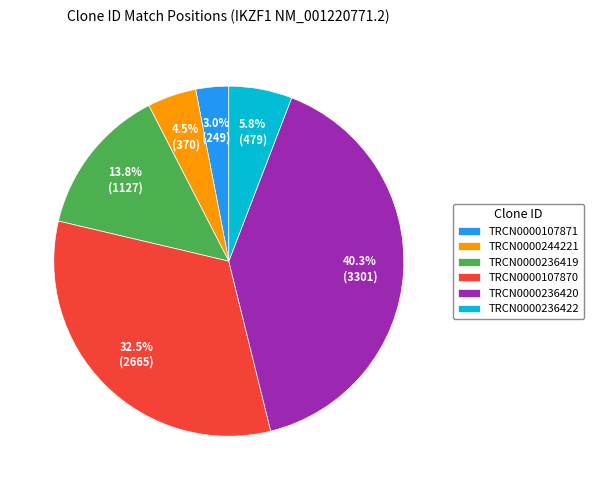

To the nearest percent, what is the difference between the TRCN0000107871 and TRCN0000236419 slice percentages?

11%